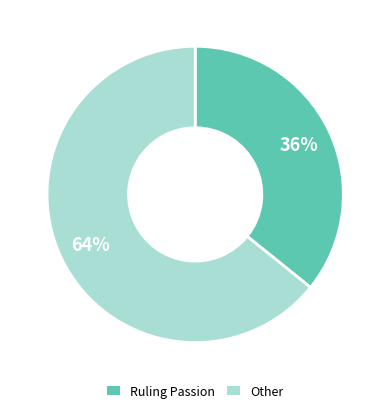

How many slices are in this pie chart?

2